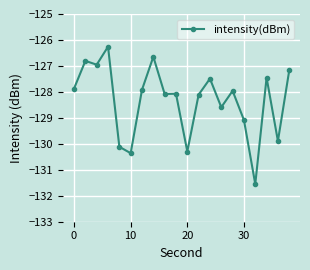

Reading right to left, what are all the values shown in this chart?

-127.2	-129.9	-127.5	-131.5	-129.1	-128.0	-128.6	-127.5	-128.1	-130.3	-128.1	-128.1	-126.6	-127.9	-130.4	-130.1	-126.3	-127.0	-126.8	-127.9